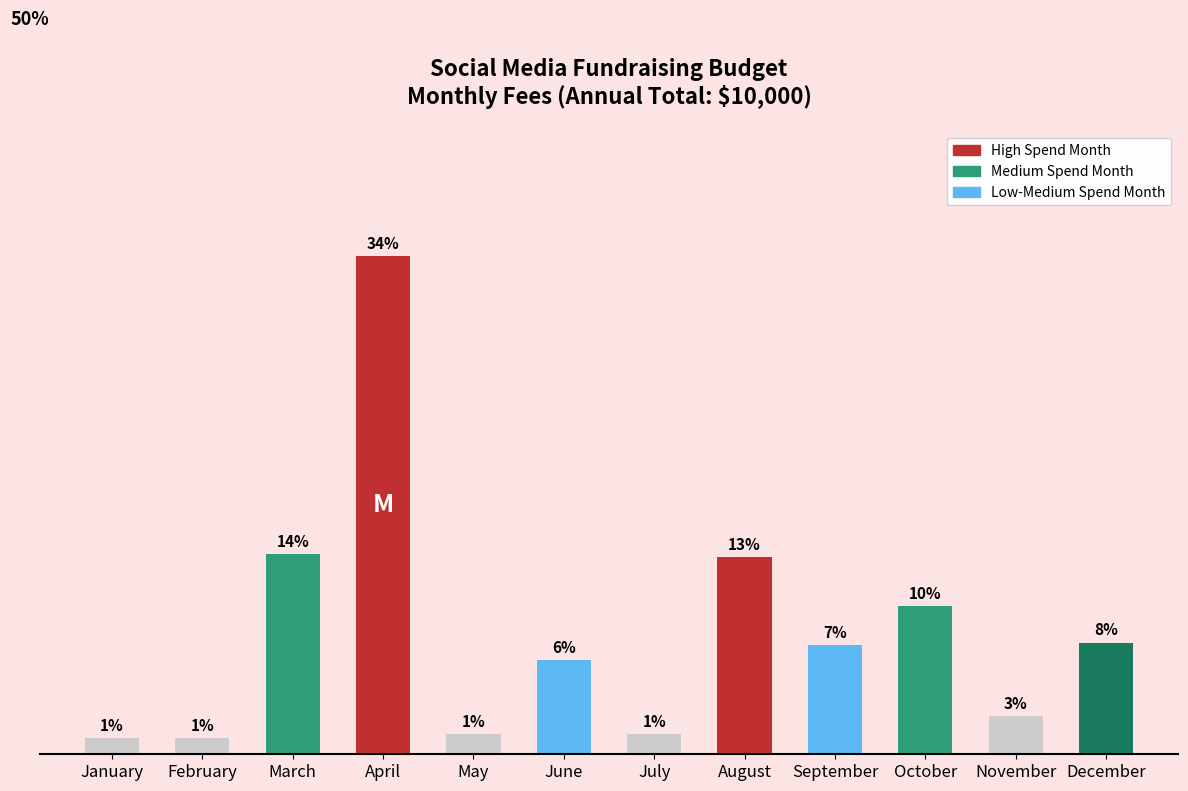

Reading left to right, transcribe all the data shown in this chart.

January=110	February=110	March=1360	April=3390	May=140	June=640	July=140	August=1340	September=740	October=1010	November=260	December=760